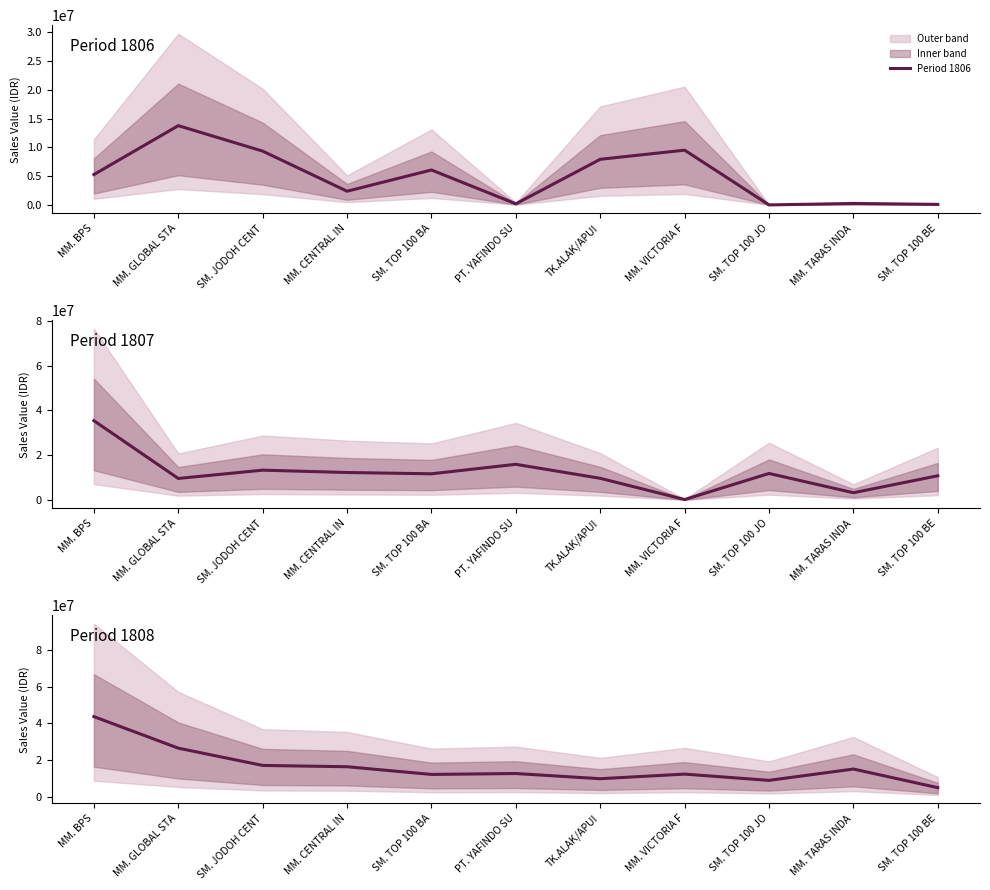

In Period 1807, how many points are lower than both neighbors (excluding endpoints)?

4